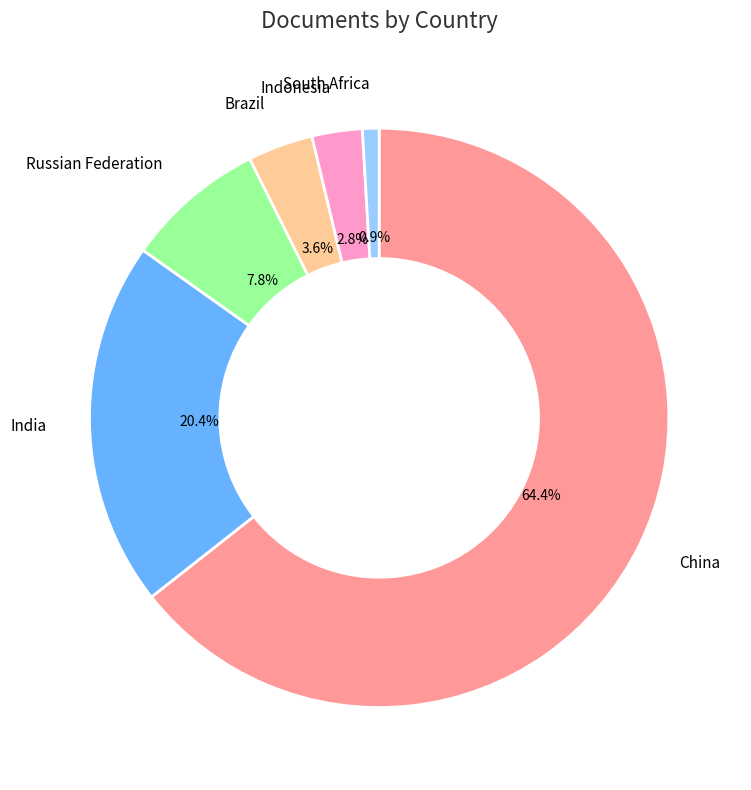

Is it true that Russian Federation is 8% of the pie?

True